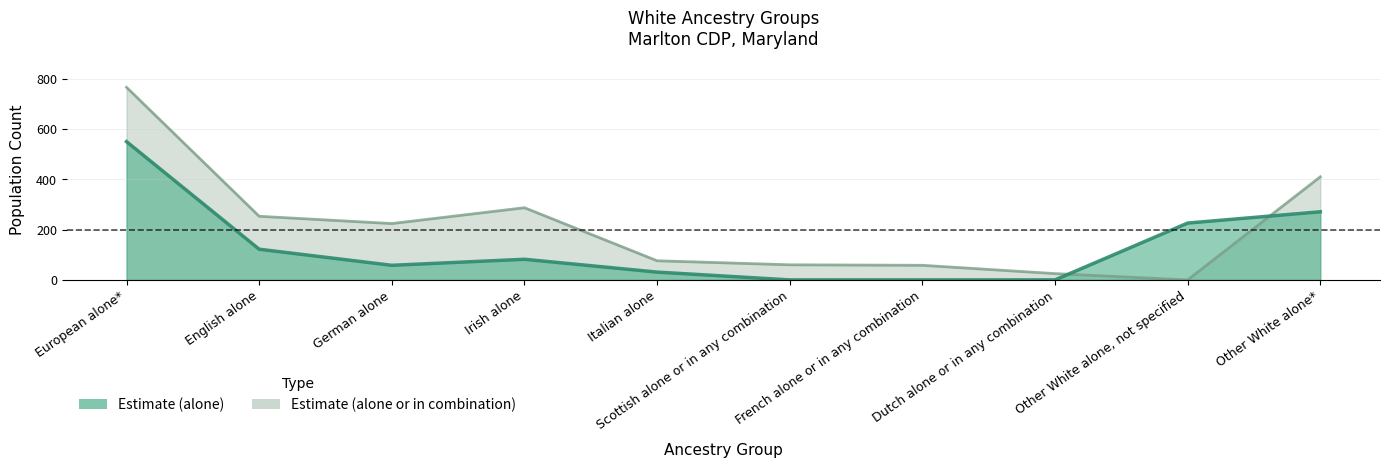

What is the sum of all Estimate (alone or in combination) values?

2159